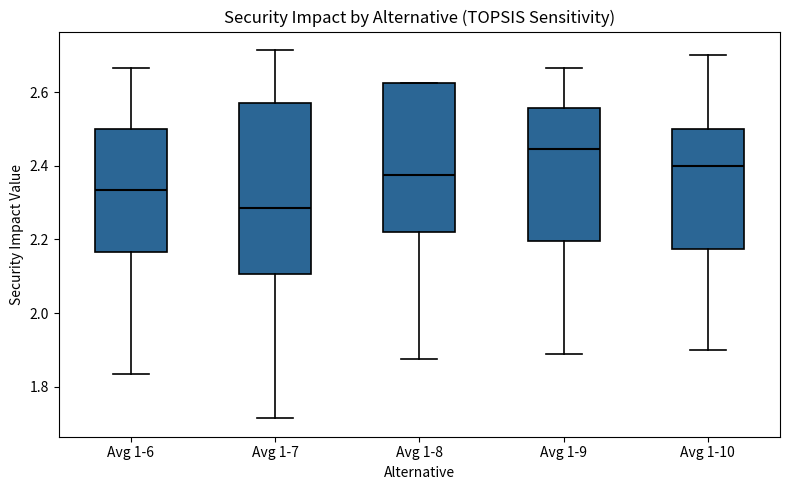

Reading left to right, read every box against the y-axis: the position of its median line, the range the box covers, and the ends of its whiskers. The values are not printed on the chart, so give them approximately, as read against the axis.

Avg 1-6: median 2.34, box 2.16 to 2.50, whiskers 1.84 to 2.66
Avg 1-7: median 2.28, box 2.10 to 2.58, whiskers 1.72 to 2.72
Avg 1-8: median 2.38, box 2.22 to 2.62, whiskers 1.88 to 2.62
Avg 1-9: median 2.44, box 2.20 to 2.56, whiskers 1.88 to 2.66
Avg 1-10: median 2.40, box 2.18 to 2.50, whiskers 1.90 to 2.70